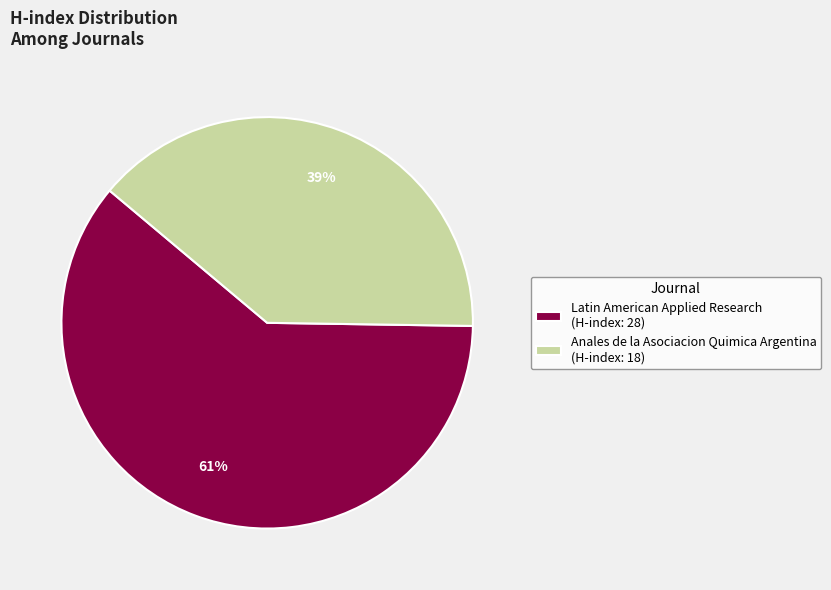

Which category has the smallest portion of the pie?

Anales de la Asociacion Quimica Argentina